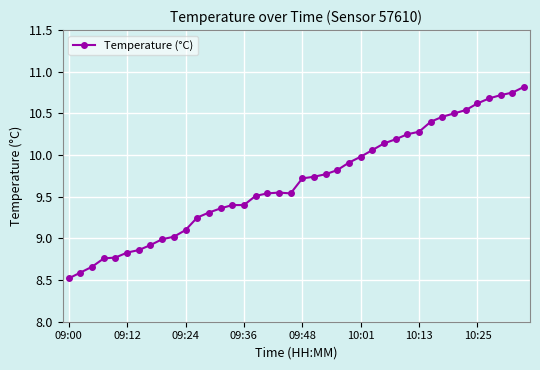

What is the value of the 36th point from the left?

10.6